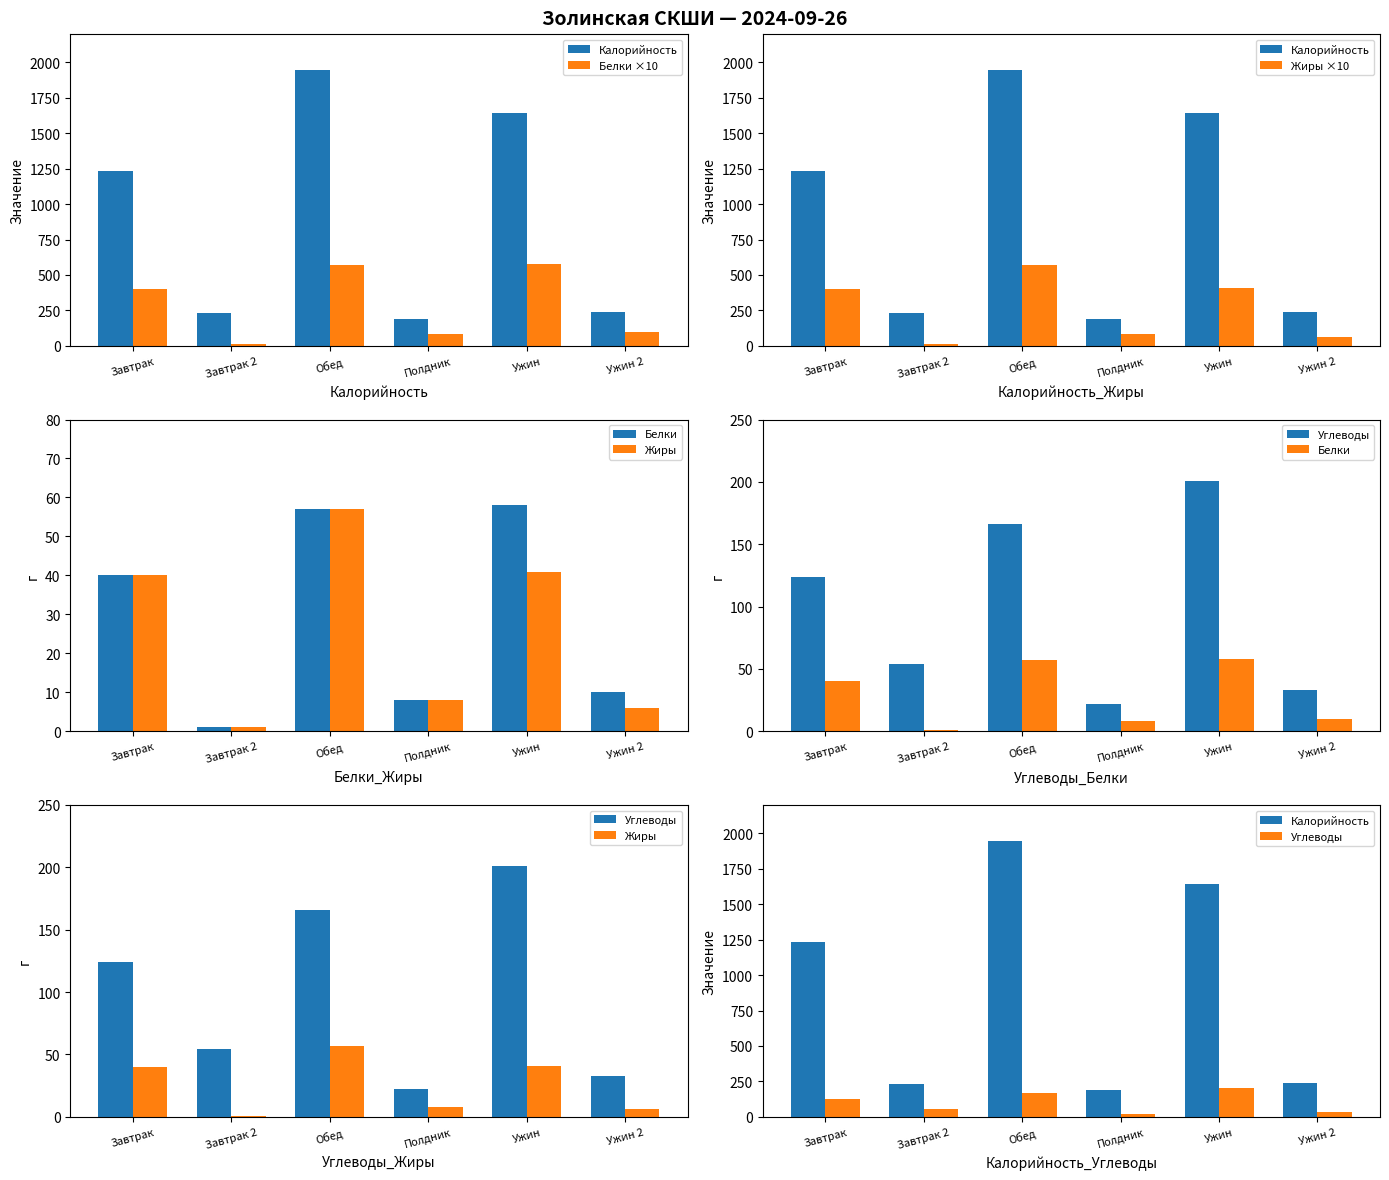

Which category has the lowest value in the Белки ×10 series?

Завтрак 2